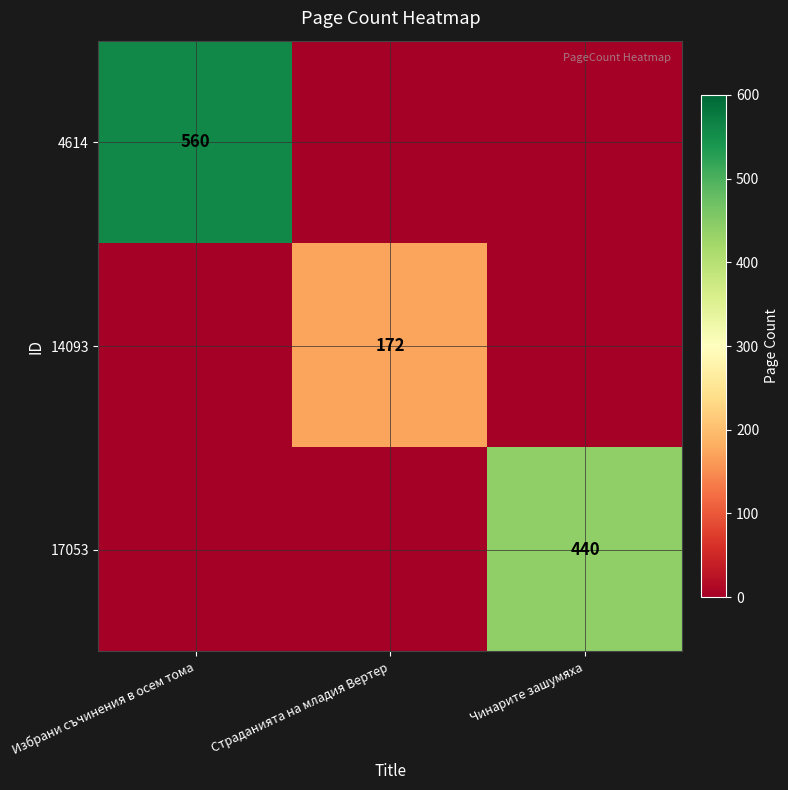

At which category does the chart reach its peak across all series?

Избрани съчинения в осем тома